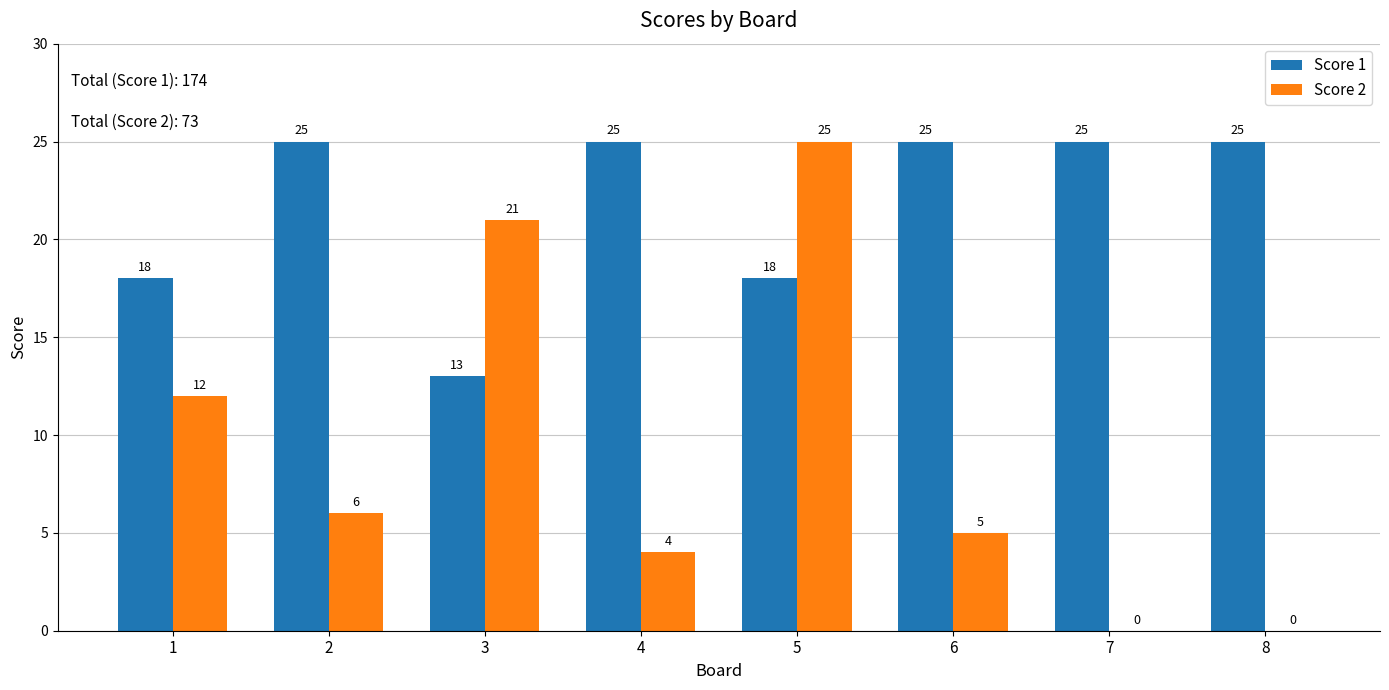

Are the bars grouped side by side (vs. stacked)?

Yes